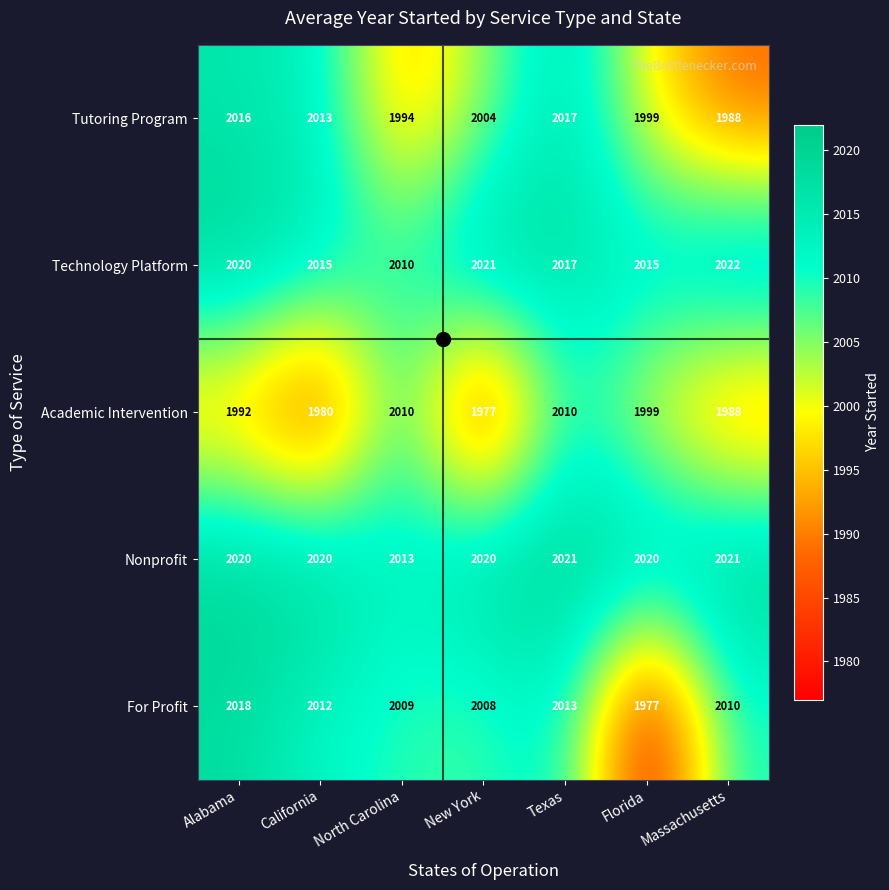

How many categories are shown in the chart?

7